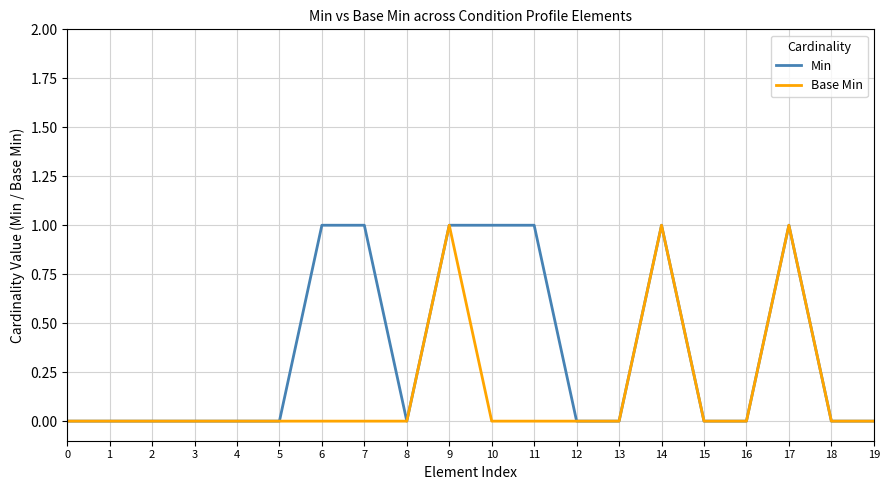

Rank the series by their average value, from lowest to highest.

Base Min, Min